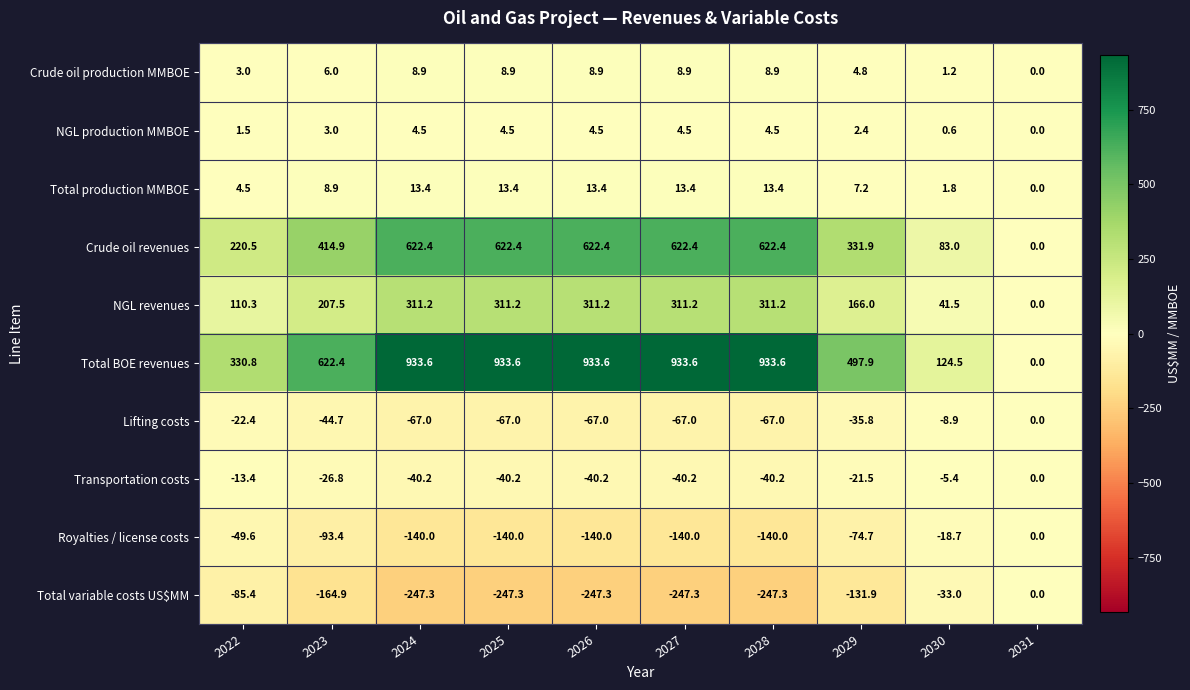

At which label does Crude oil production MMBOE first exceed 8?

2024